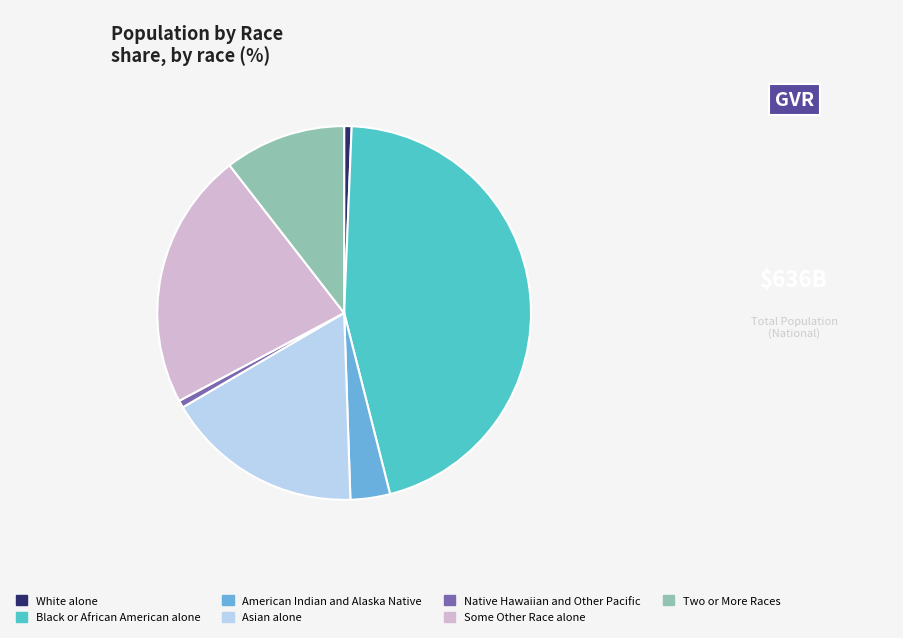

Is it true that Native Hawaiian and Other Pacific is 1% of the pie?

True